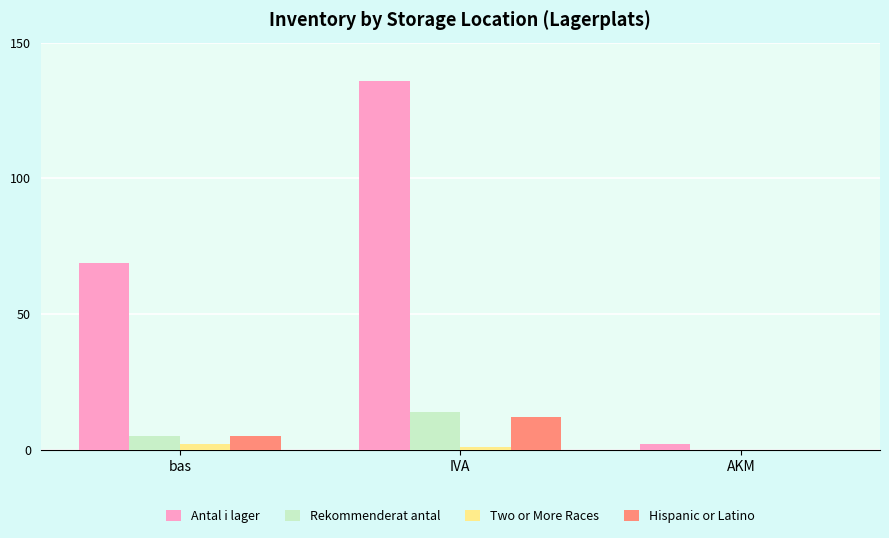

What is the total value across all series at bas?

81